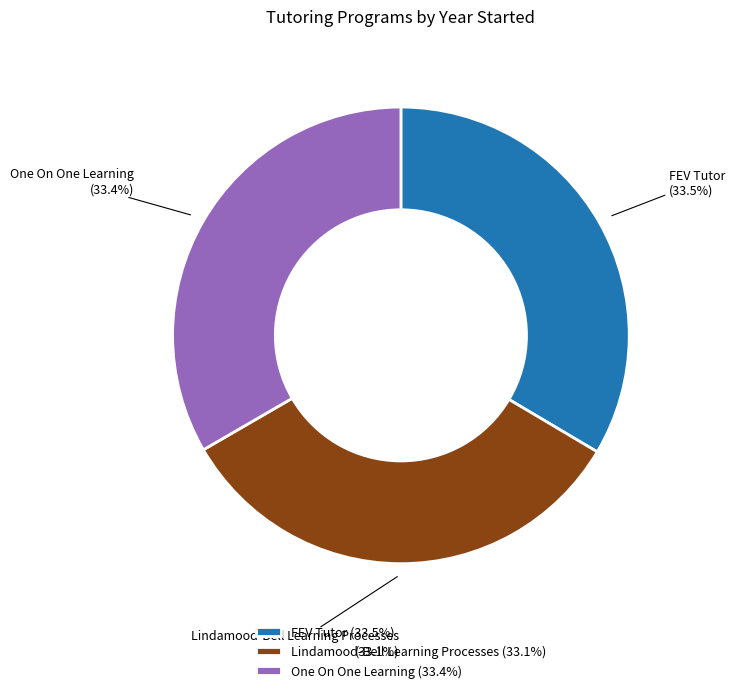

Is it true that Lindamood-Bell Learning Processes is 27% of the pie?

False